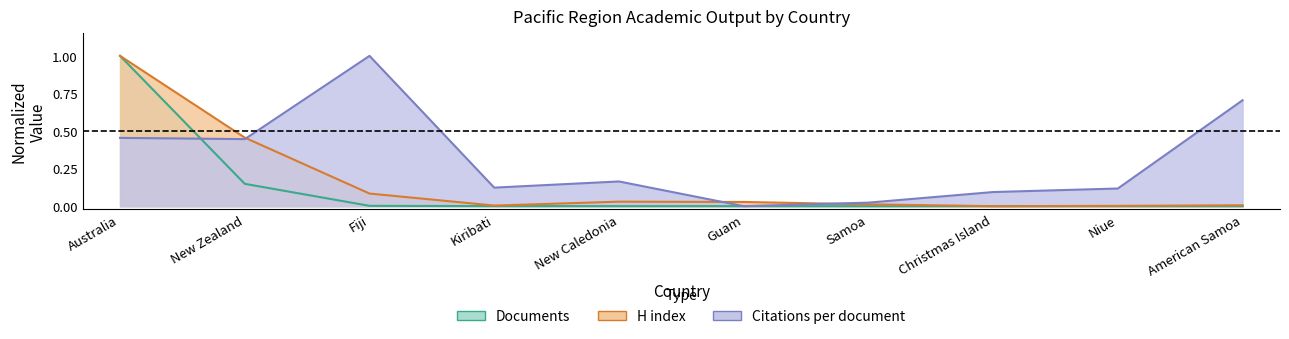

True or false: Citations per document has more than 2 points higher than both neighbors.

False